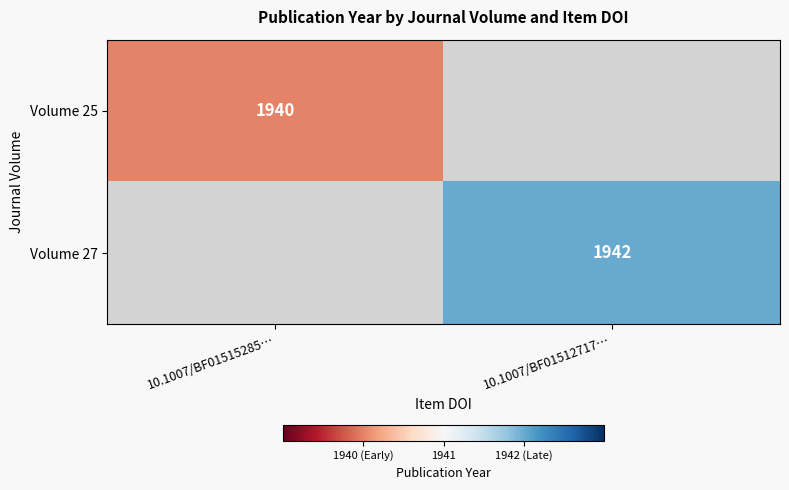

The Volume 27 series shows 461 at 10.1007/BF01512717…. True or false?

False